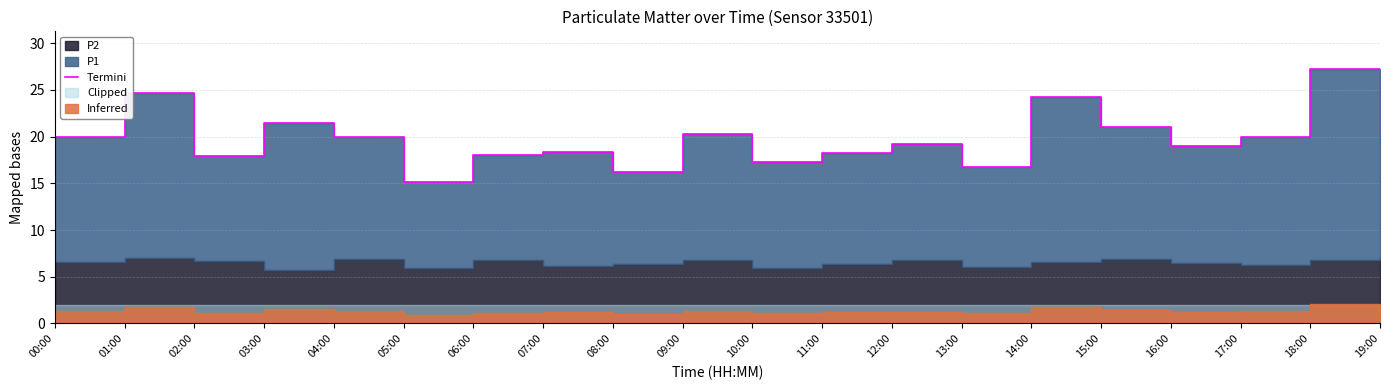

Does the chart display data point markers on the line(s)?

No